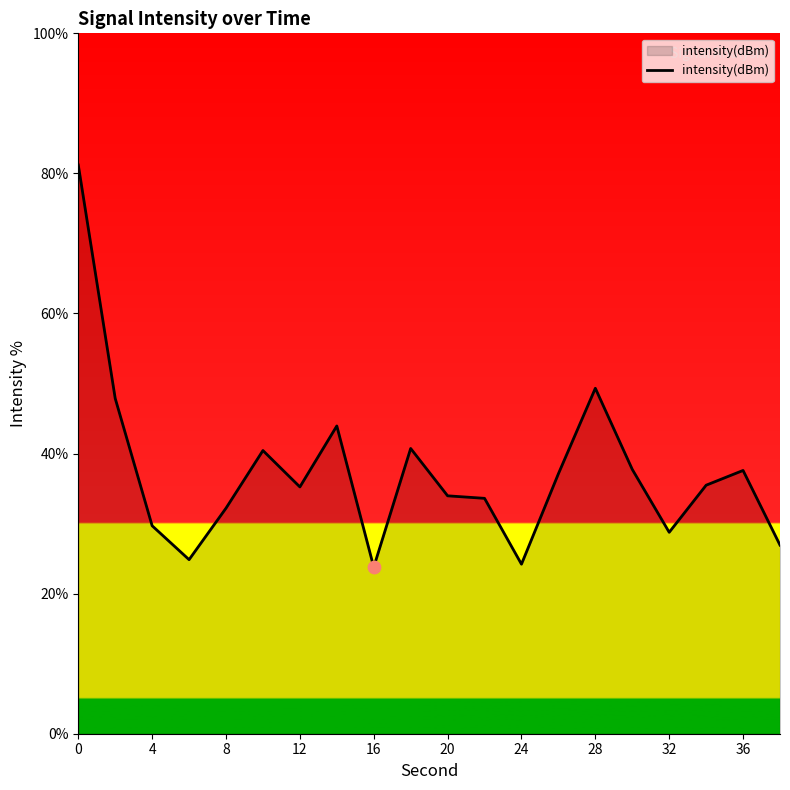

What is the smallest value displayed?

23.8